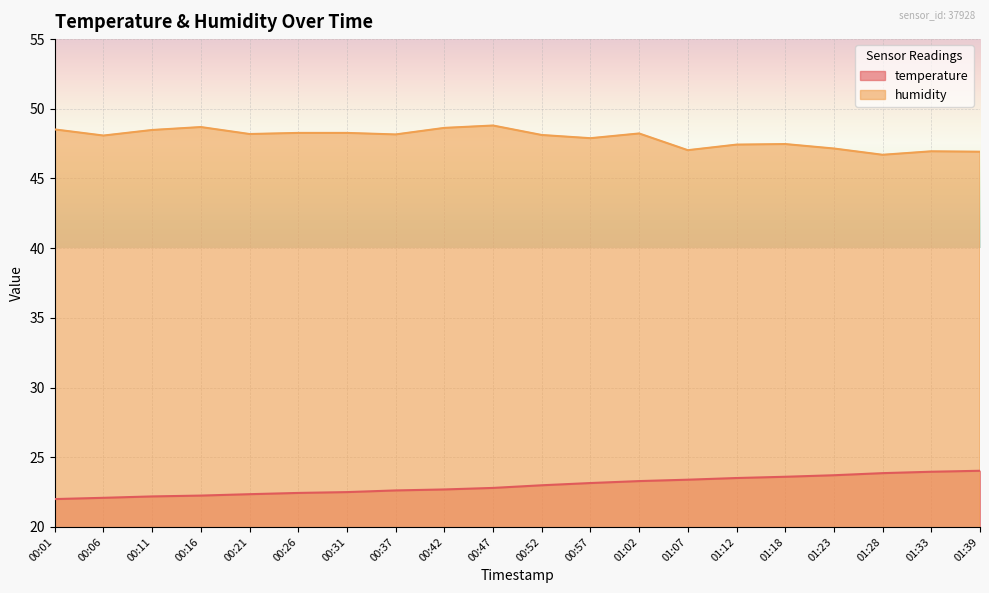

What are all the series names shown in the legend?

temperature, humidity